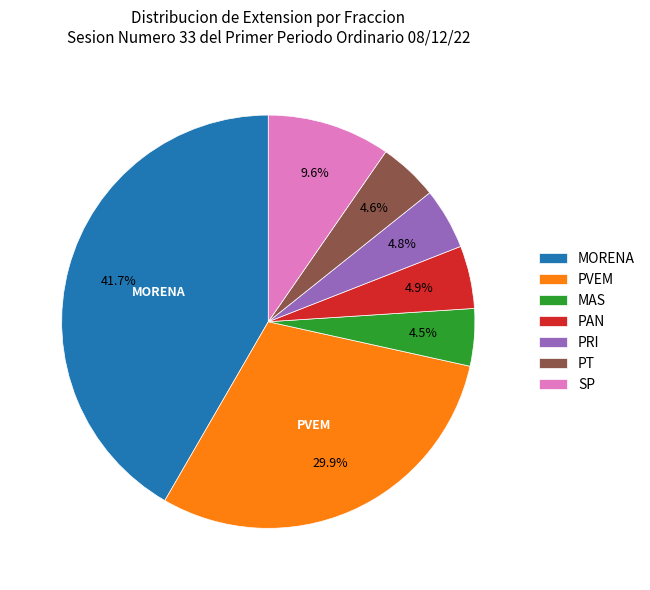

Combined, what portion of the pie is PAN and SP?

14.5%